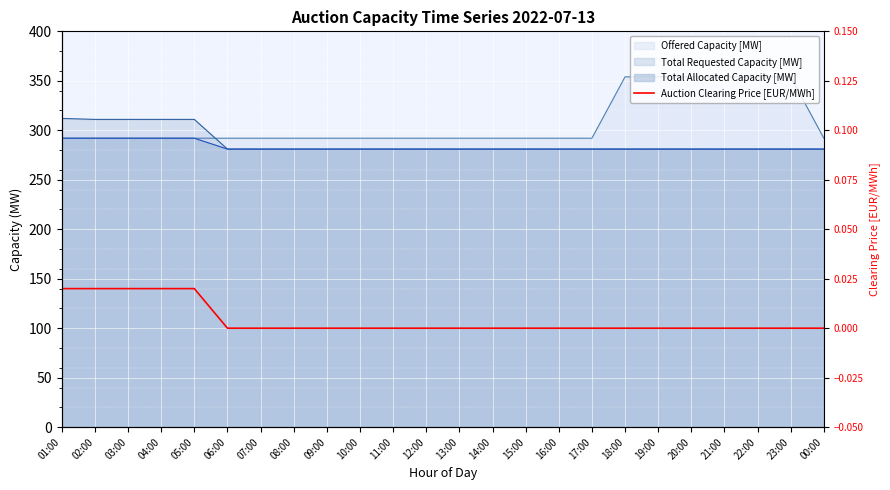

Does the chart display data point markers on the line(s)?

No